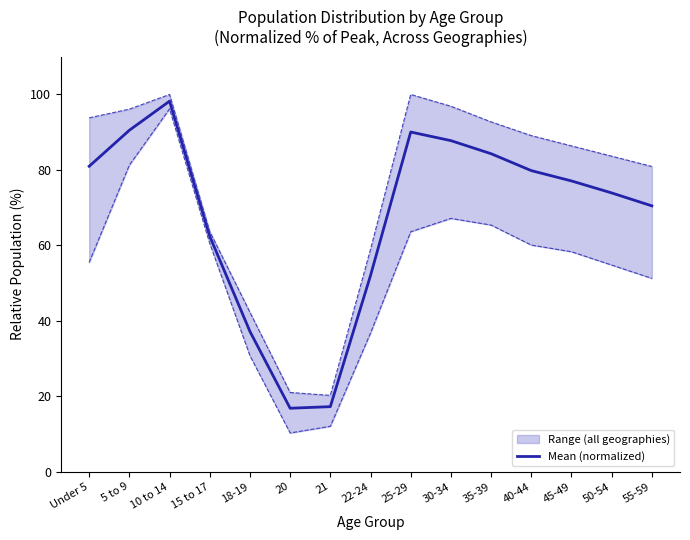

How many data points does each series have?

15